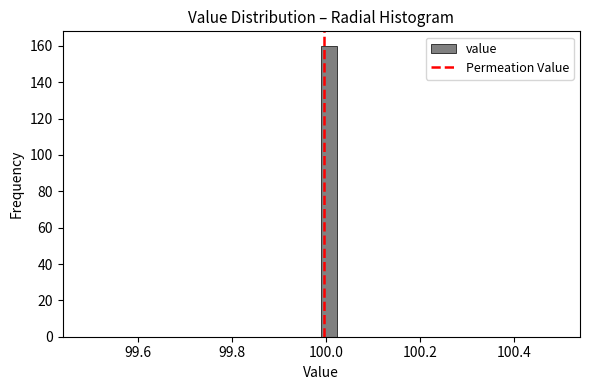

Read against the x-axis, roughly where is the centre of the tallest bar?

100.00